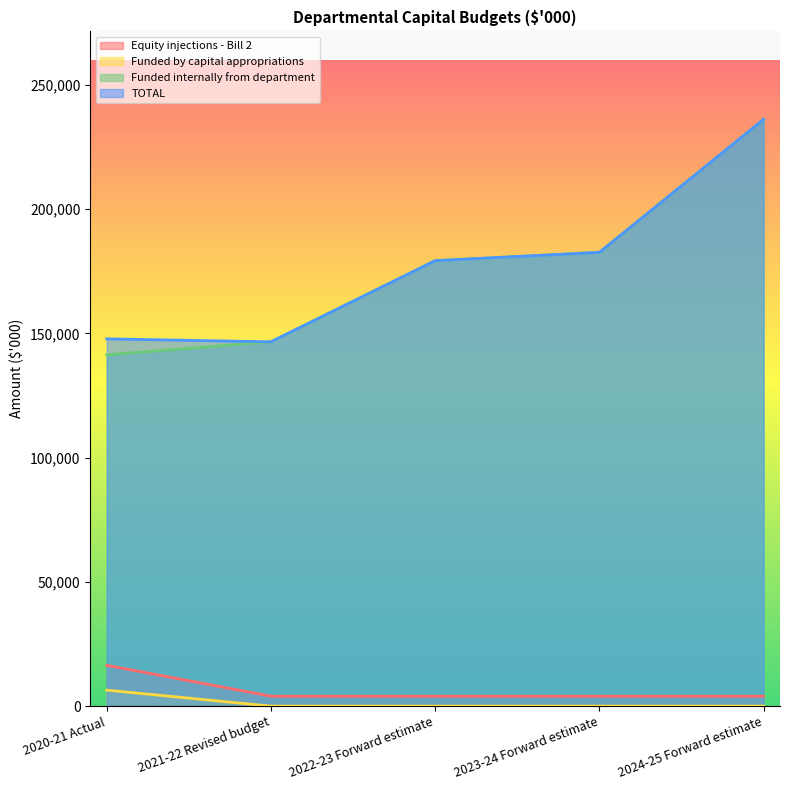

The Funded internally from department series shows 384988 at 2024-25 Forward estimate. True or false?

False